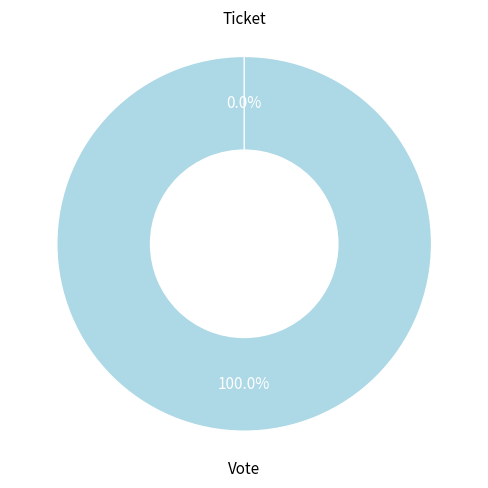

How many segments does this pie chart have?

2